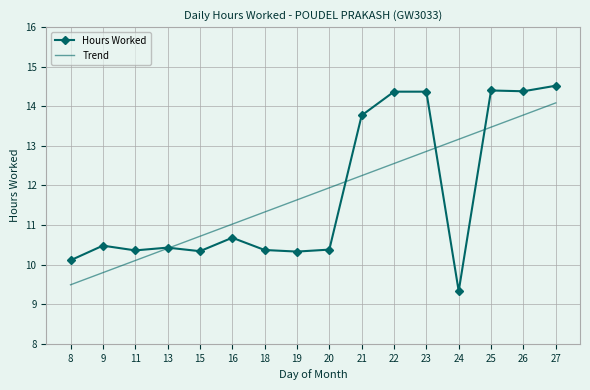

At which label does Trend reach its minimum?

8